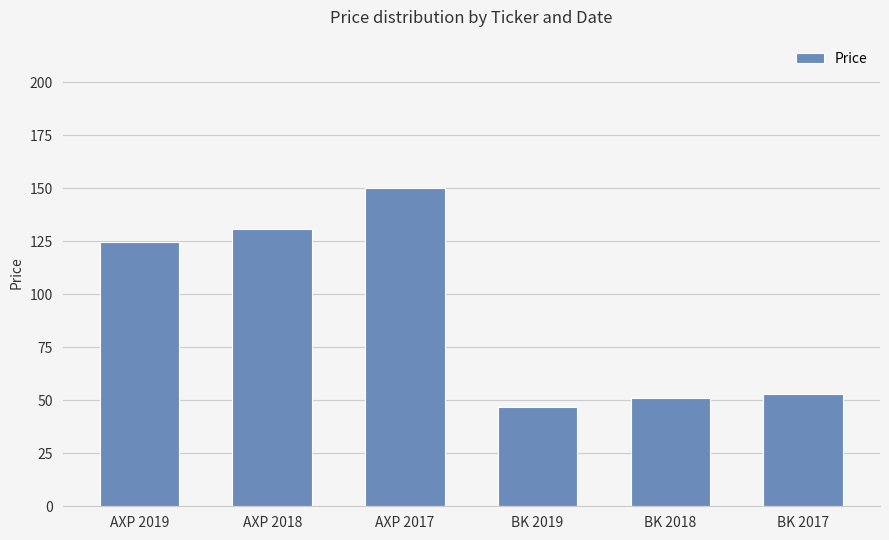

What is the greatest value displayed?

150.0